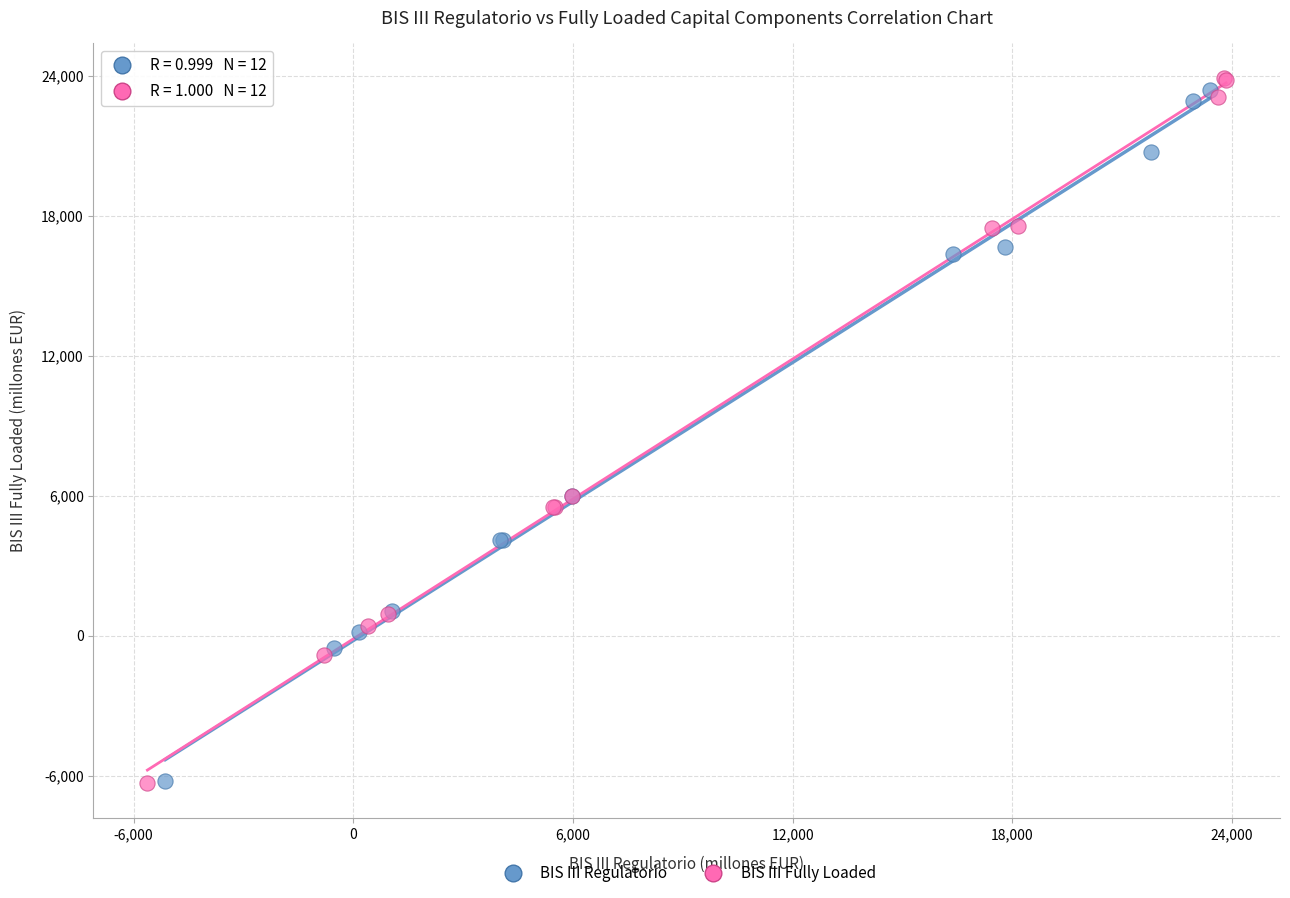

Which series has the largest Y range (max minus min)?

BIS III Fully Loaded